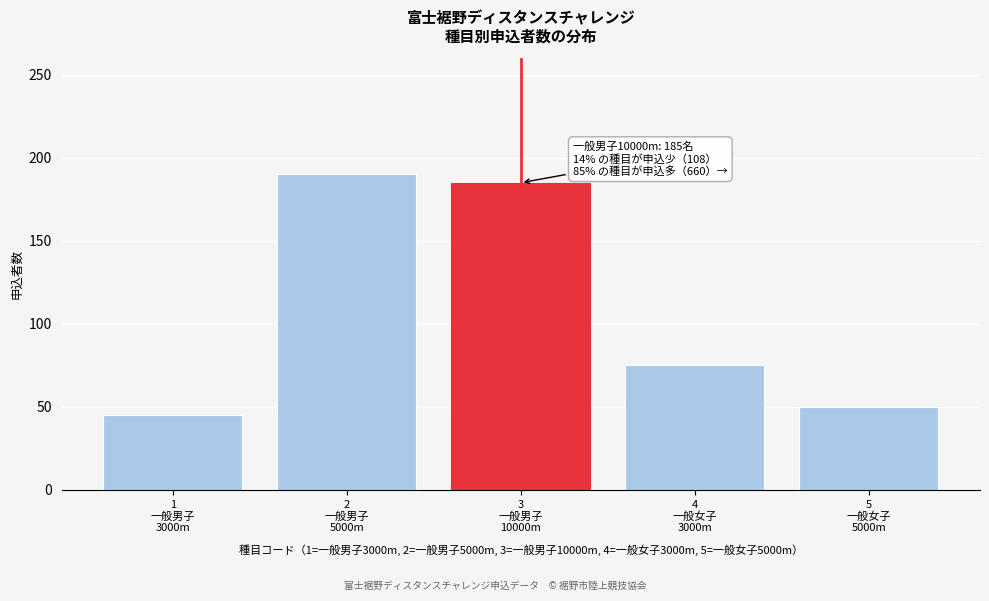

Reading left to right, extract all data points from this chart.

45	190	185	75	50